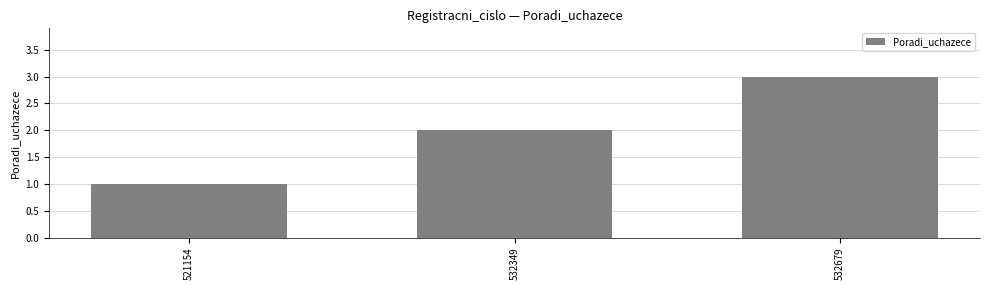

What is the value of the 1st bar from the left?

1